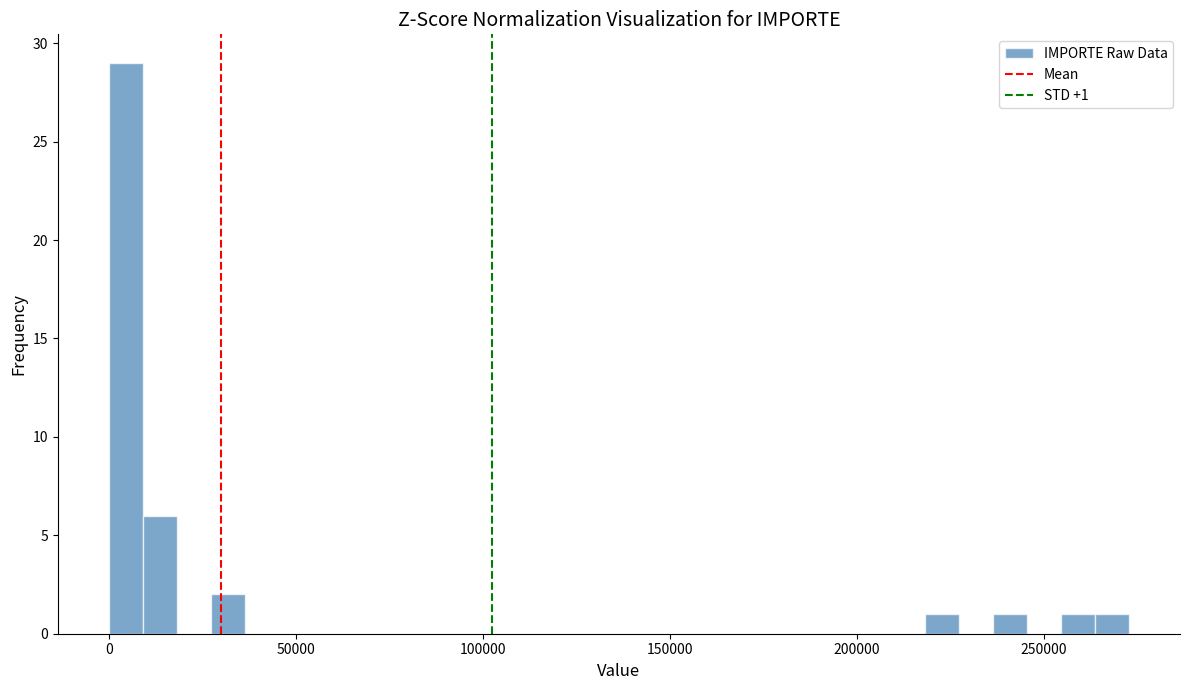

Around what value on the x-axis is the tallest bar? Give the approximate position of its centre, as read against the axis.

5000